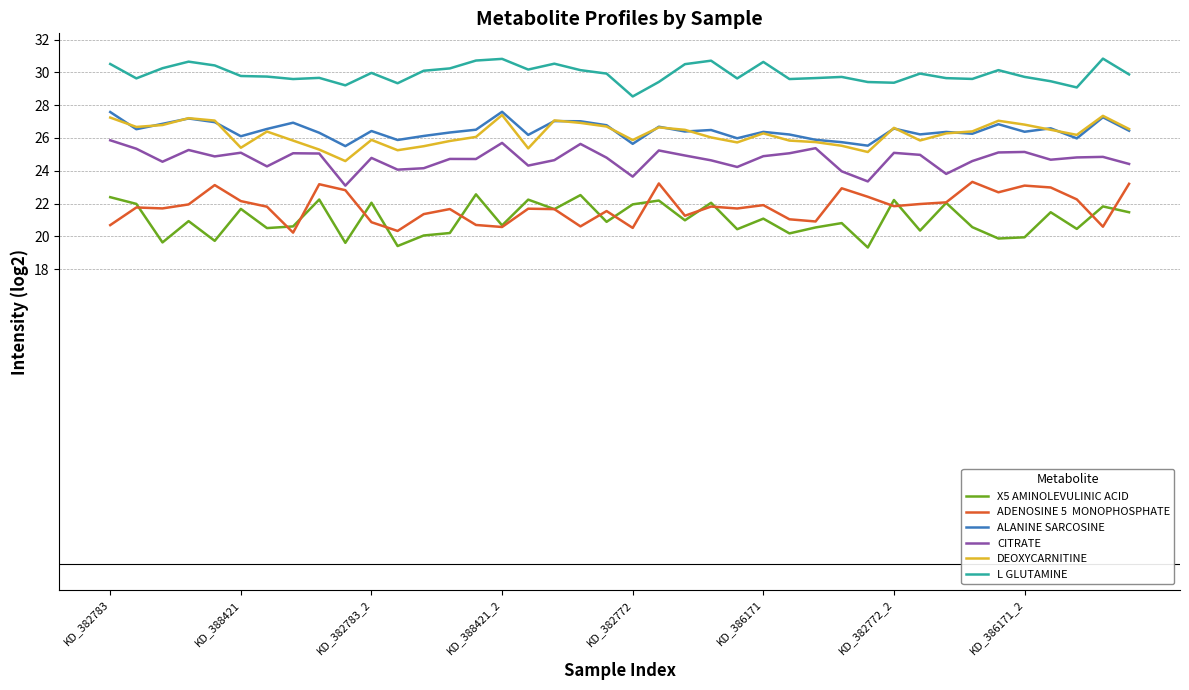

What is the greatest value displayed?

30.8